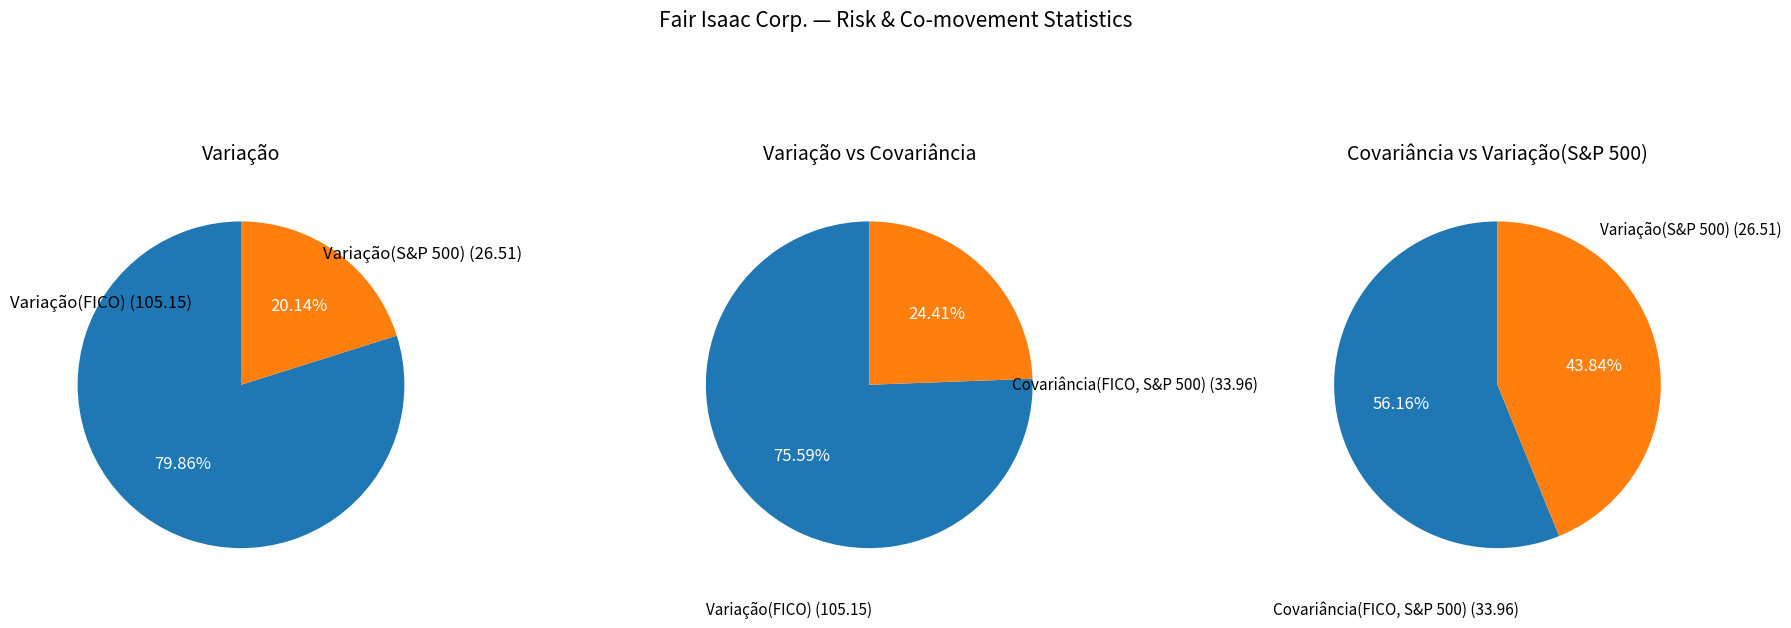

What is the change in value from Variação(FICO) to Variação(S&P 500)?

-78.6